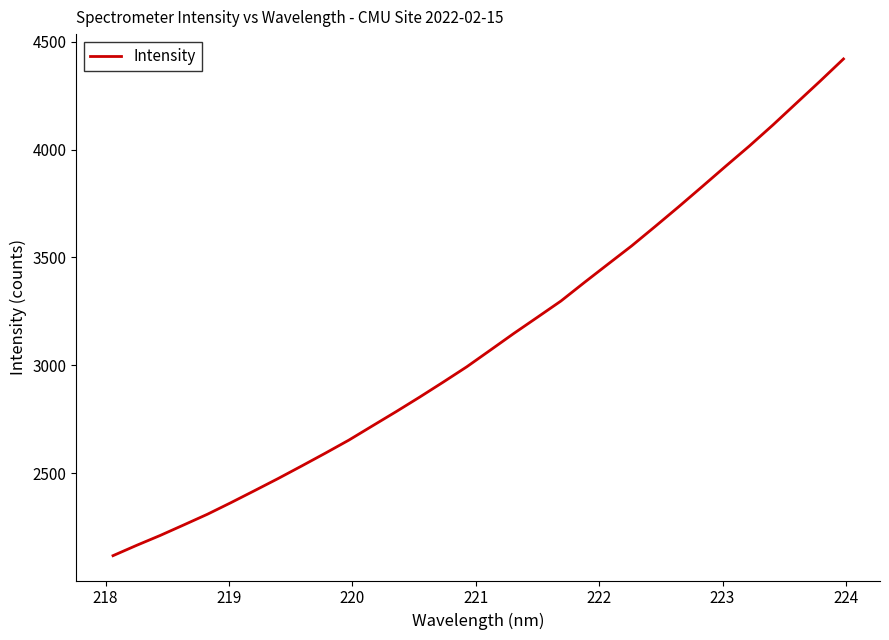

What is the maximum value shown in the chart?

4421.2